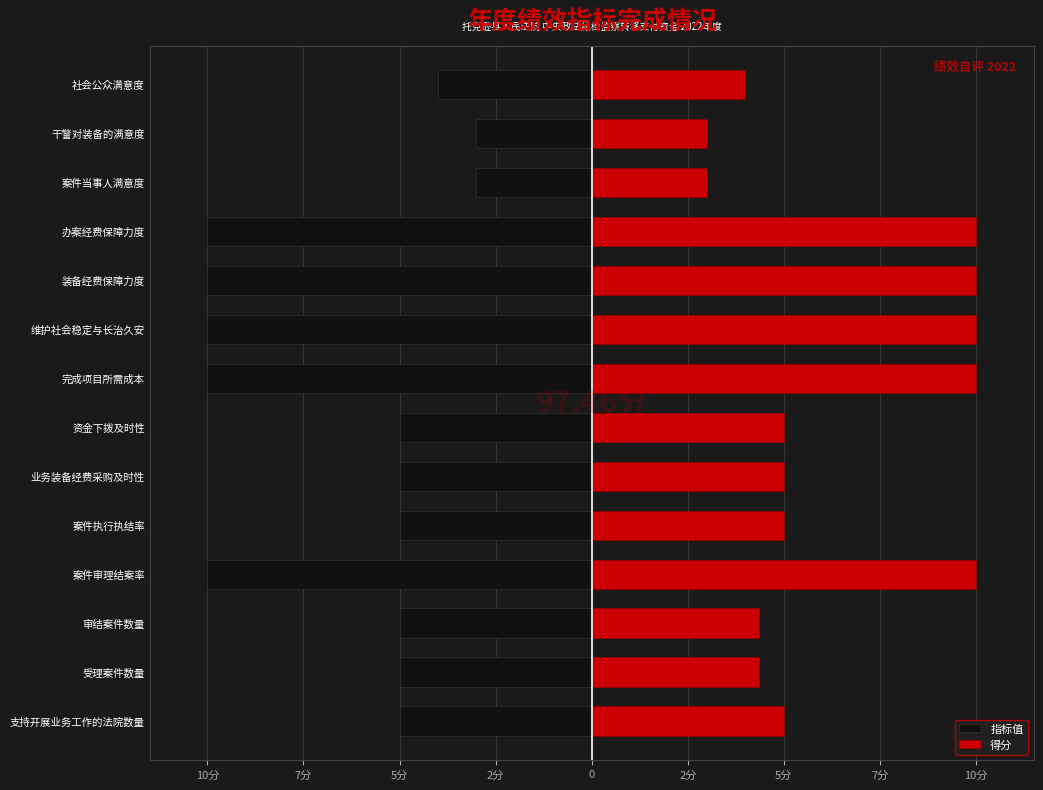

What is the minimum value shown in the chart?

-10.0